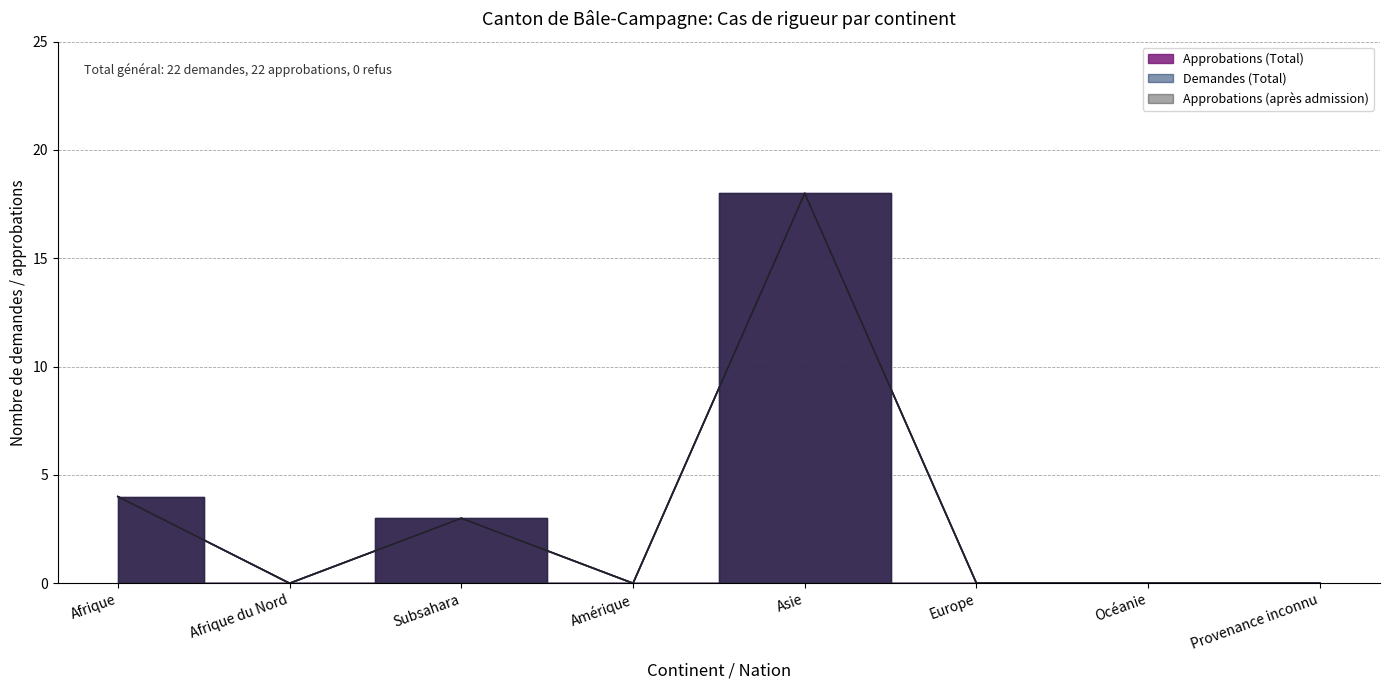

Between Provenance inconnu and Océanie, which is larger?

Provenance inconnu